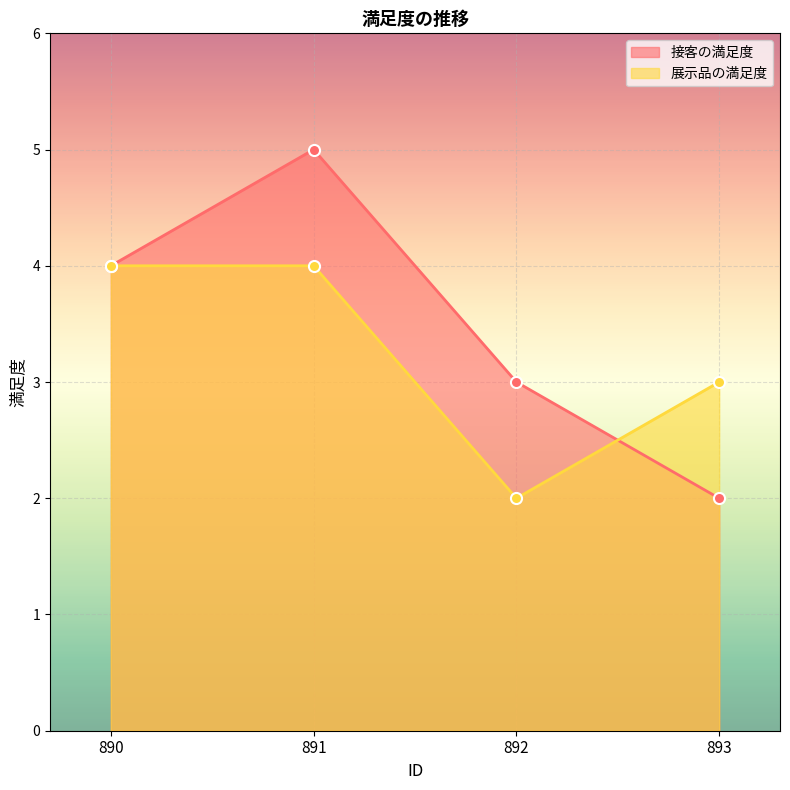

Is it true that 展示品の満足度 equals 4 at 891?

True